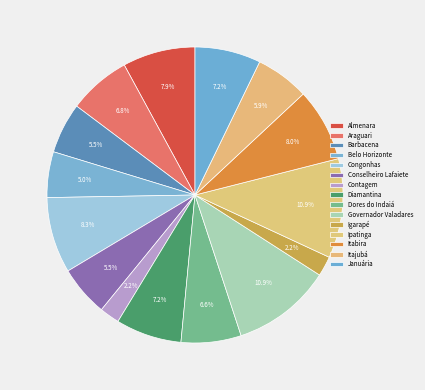

To the nearest percent, what percentage of the pie is Contagem?

2%